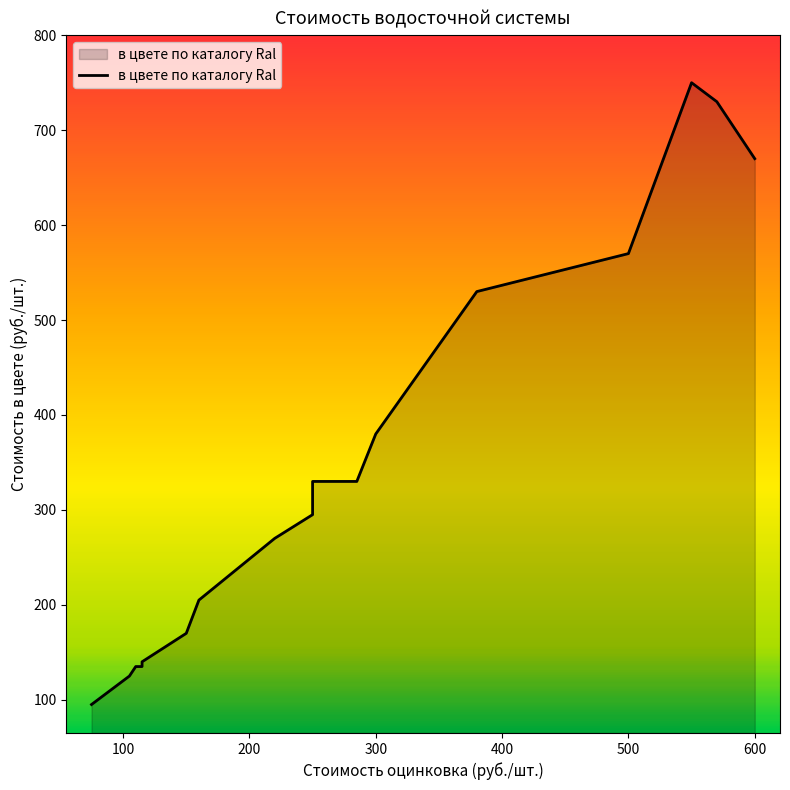

The value at 400 is 181. True or false?

False